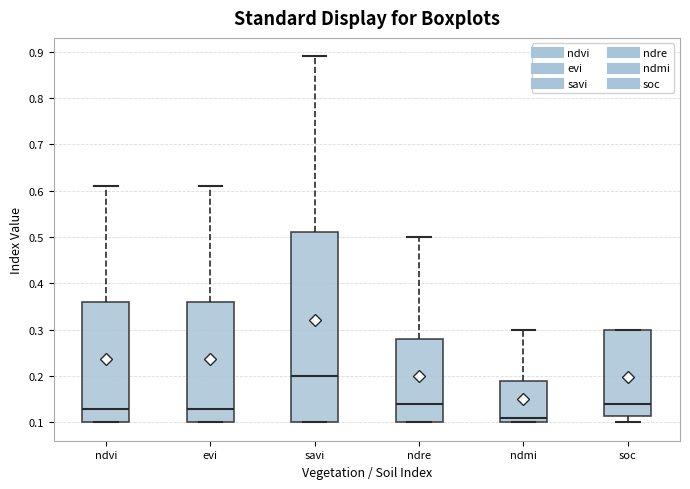

Reading left to right, read every box against the y-axis: the position of its median line, the range the box covers, and the ends of its whiskers. The values are not printed on the chart, so give them approximately, as read against the axis.

ndvi: median 0.13, box 0.10 to 0.36, whiskers 0.10 to 0.61
evi: median 0.13, box 0.10 to 0.36, whiskers 0.10 to 0.61
savi: median 0.20, box 0.10 to 0.51, whiskers 0.10 to 0.89
ndre: median 0.14, box 0.10 to 0.28, whiskers 0.10 to 0.50
ndmi: median 0.11, box 0.10 to 0.19, whiskers 0.10 to 0.30
soc: median 0.14, box 0.11 to 0.30, whiskers 0.10 to 0.30